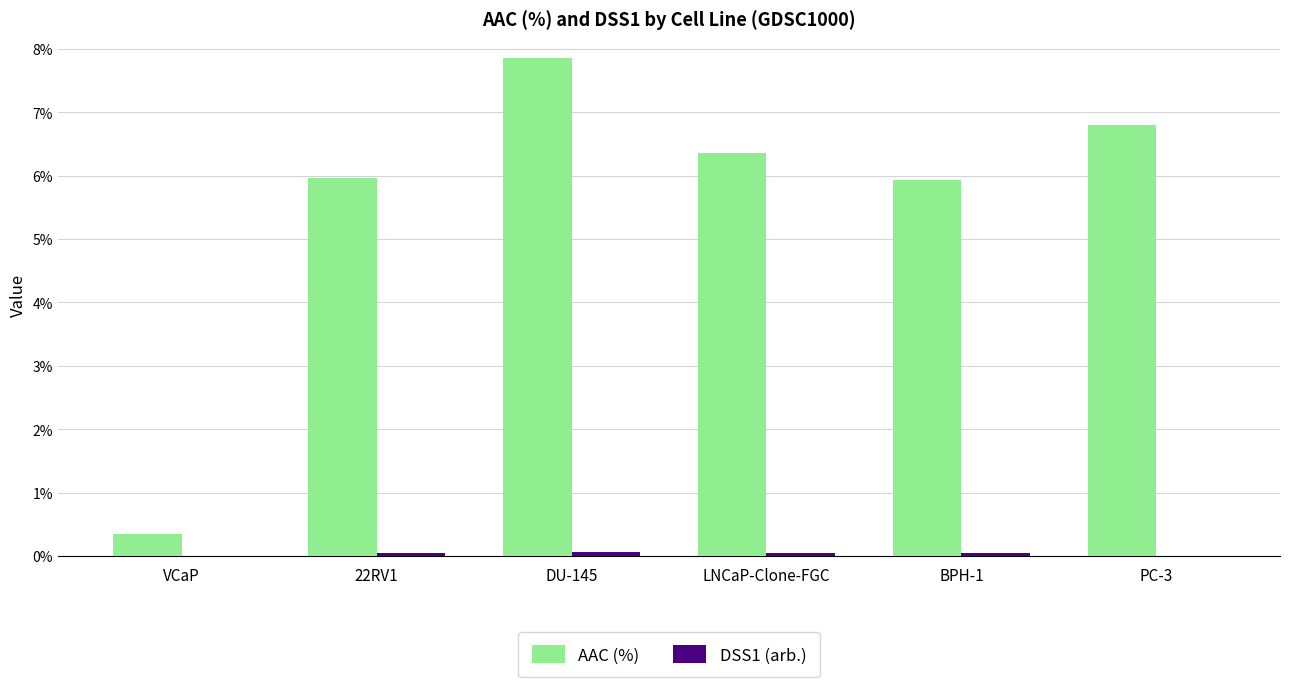

What is the average value of the AAC (%) series?

5.5